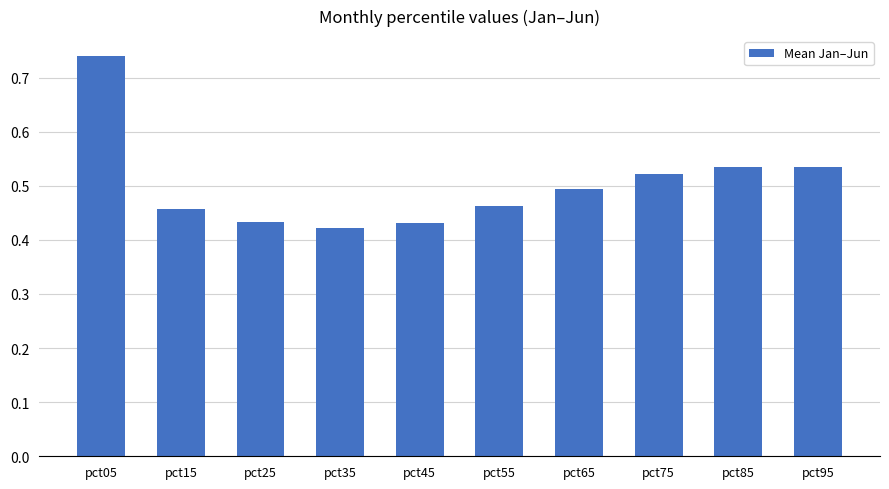

Count the values in the range 0 to 1.

10